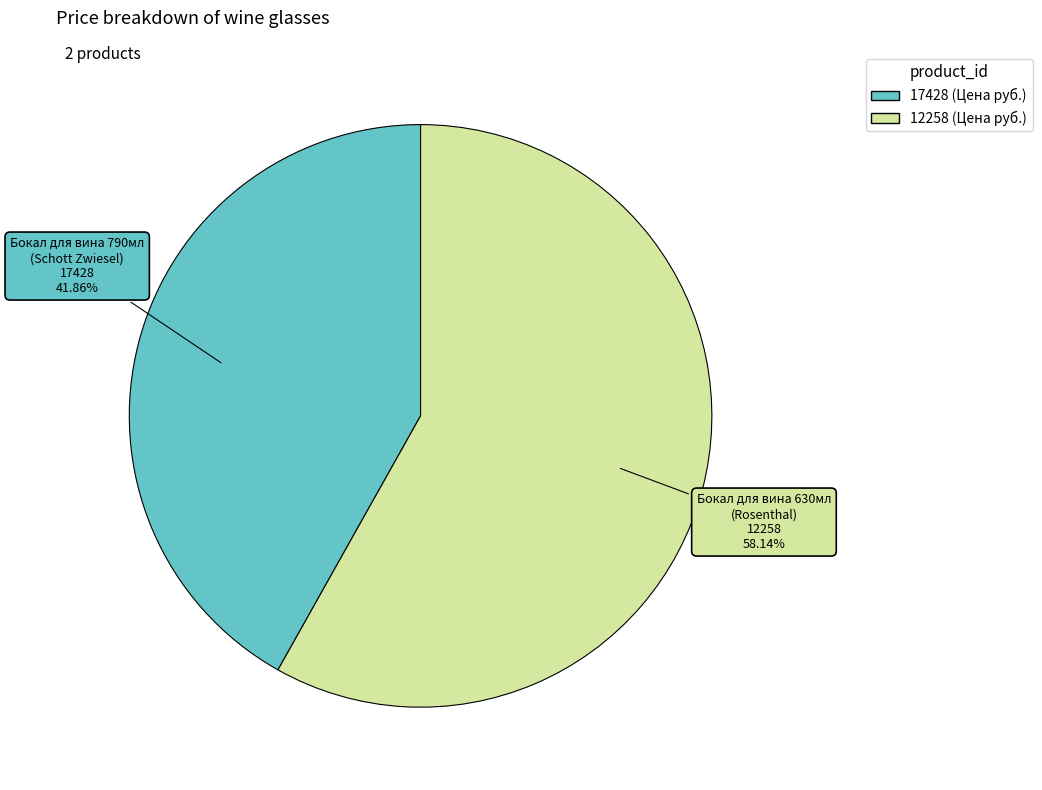

To the nearest percent, what is the difference between the 17428 and 12258 slice percentages?

16%